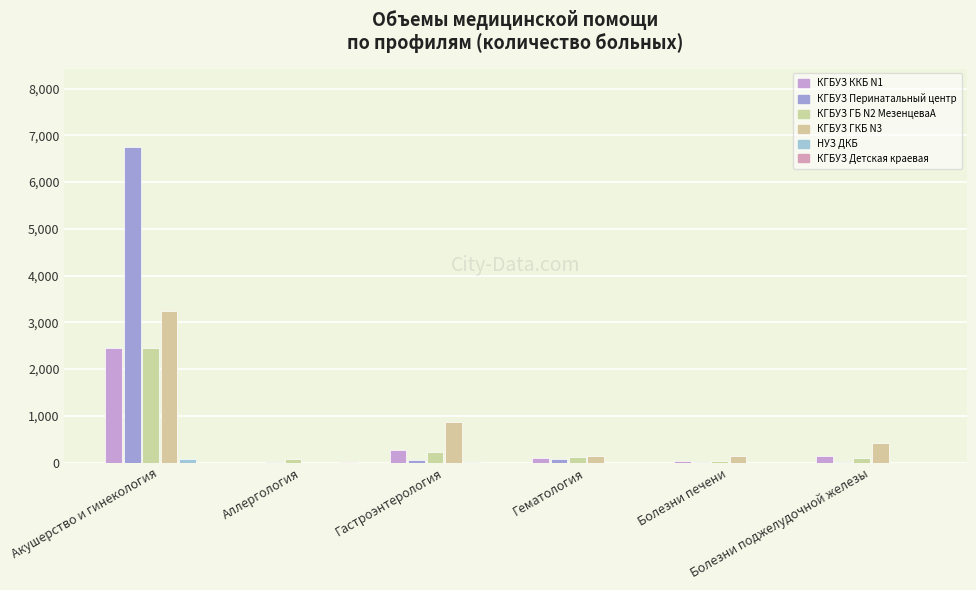

What is the sum of the КГБУЗ ГБ N2 МезенцеваА values at Гематология and Болезни поджелудочной железы?

226